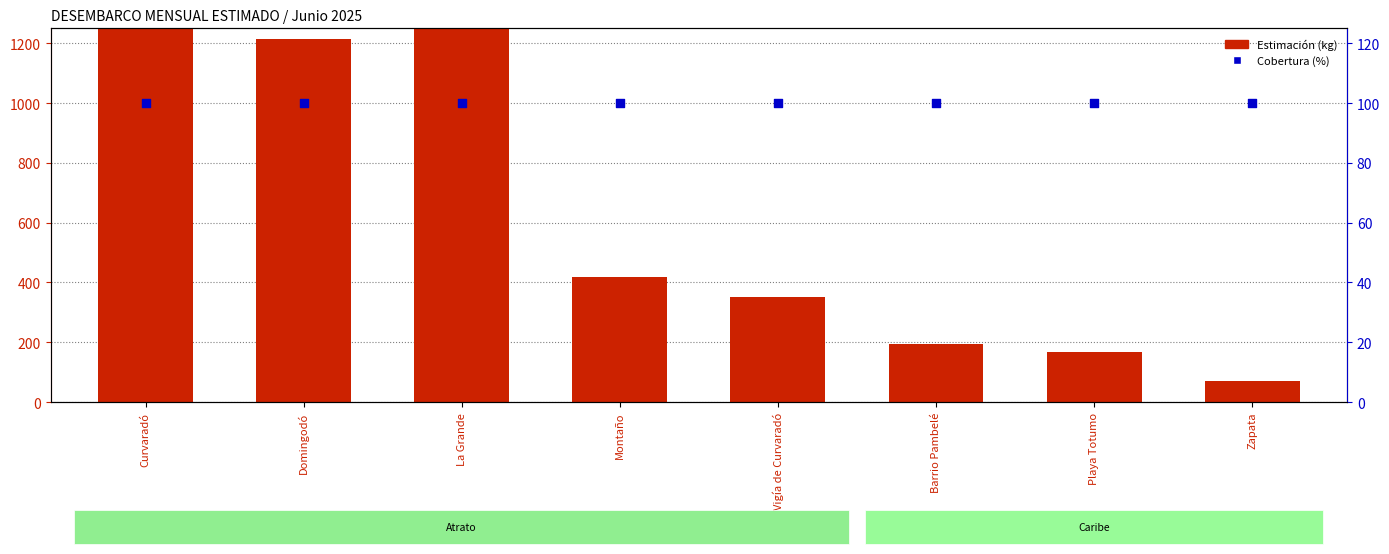

At which category is the sum across all series the highest?

La Grande